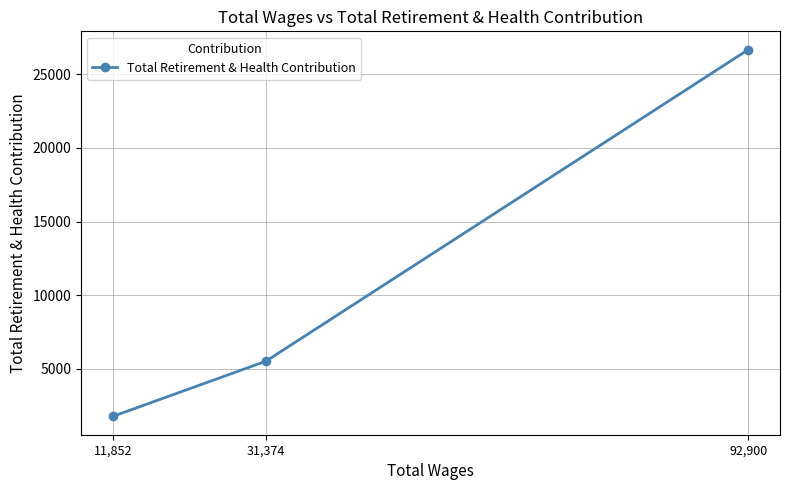

True or false: the data shows 7888 at 31,374.

False